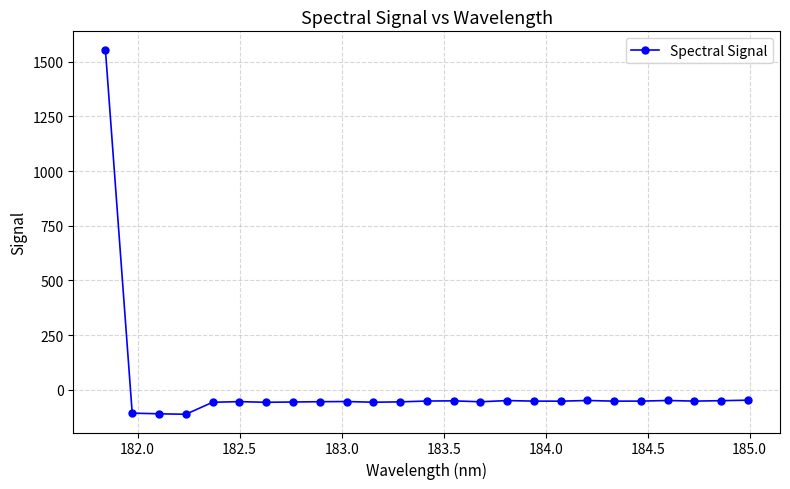

What is the value of the 18th point from the left?

-52.7